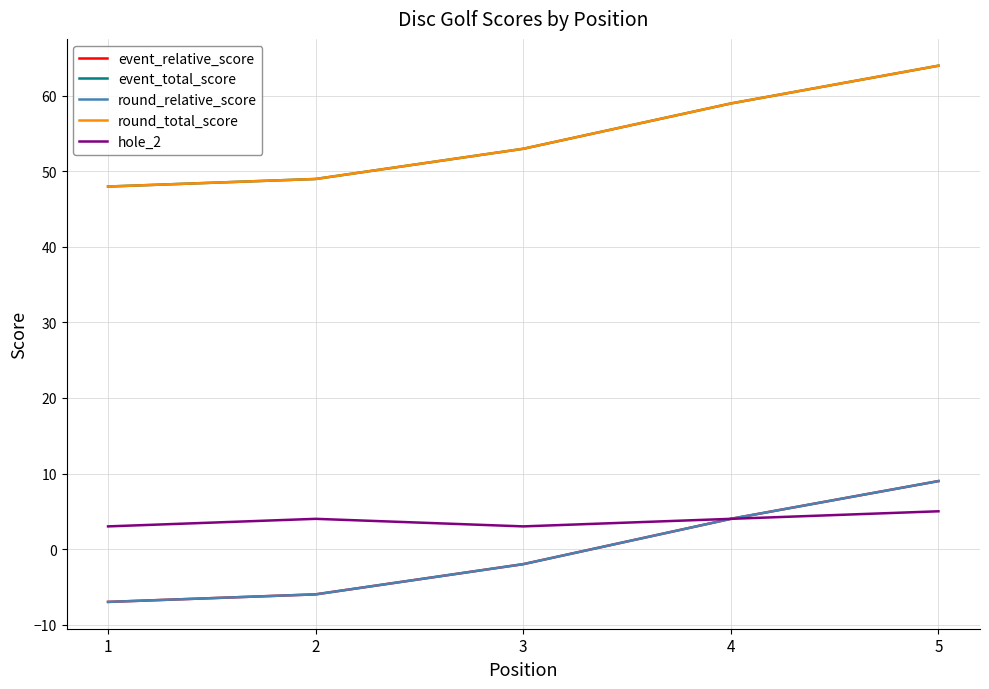

What is the difference between the maximum and minimum values in the round_total_score series?

16